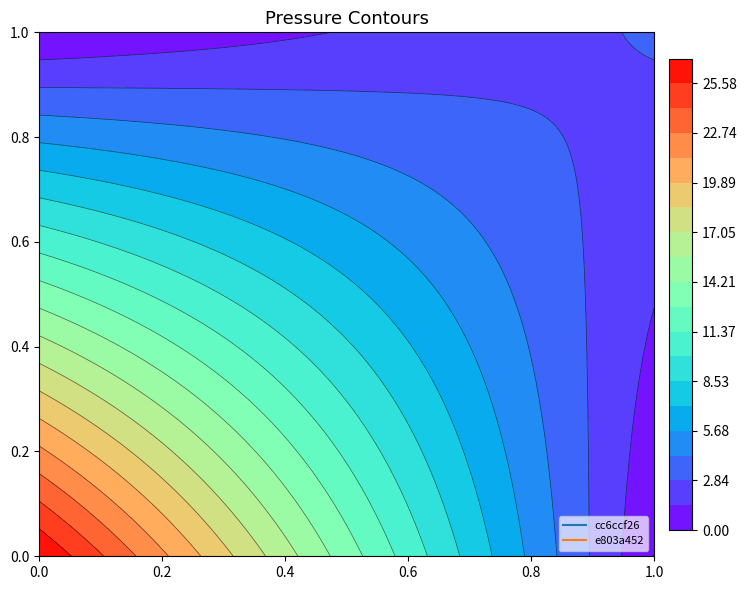

Which series has the widest spread of values?

cc6ccf26